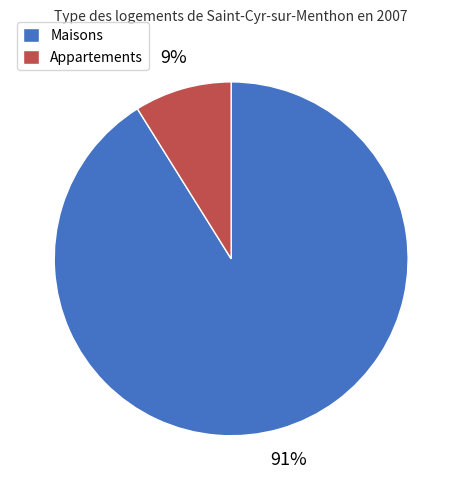

Count the number of slices in the pie.

2